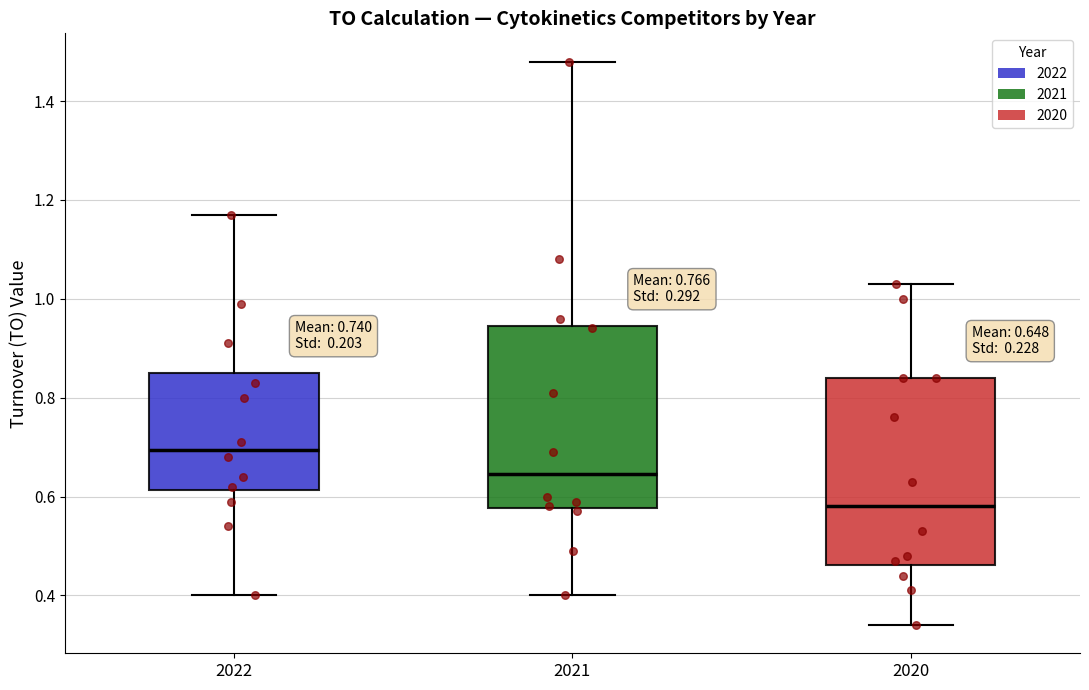

Which box has the highest median line?

2022